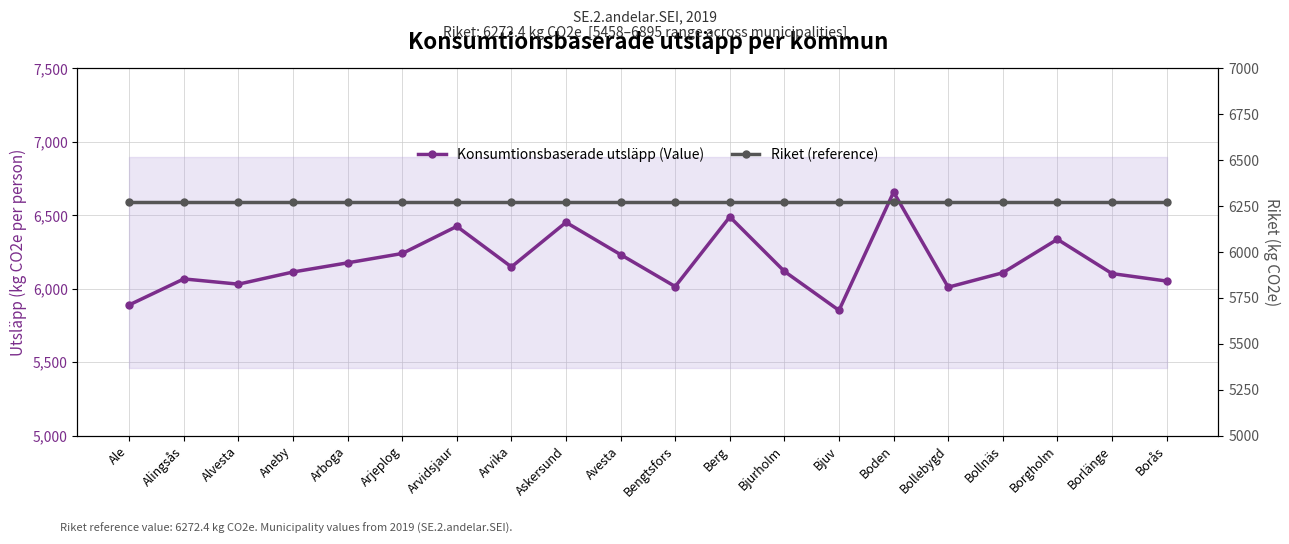

Which series ends up on top after the final intersection of Riket (reference) and Konsumtionsbaserade utsläpp (Value)?

Riket (reference)